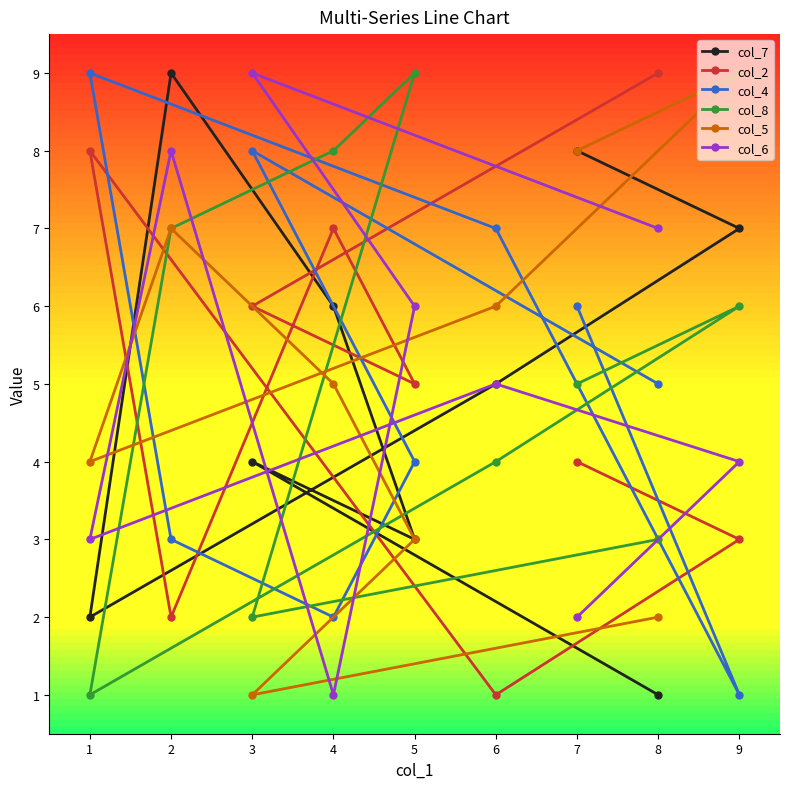

True or false: col_8 has more than 0 interior local peaks.

True